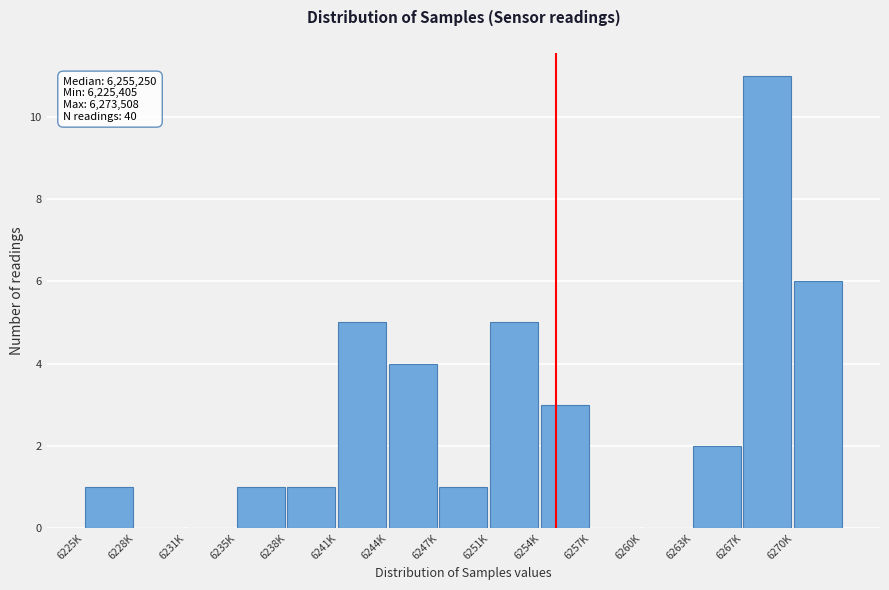

Reading right to left, transcribe all the data shown in this chart.

6270K=6	6267K=11	6263K=2	6260K=0	6257K=0	6254K=3	6251K=5	6247K=1	6244K=4	6241K=5	6238K=1	6235K=1	6231K=0	6228K=0	6225K=1